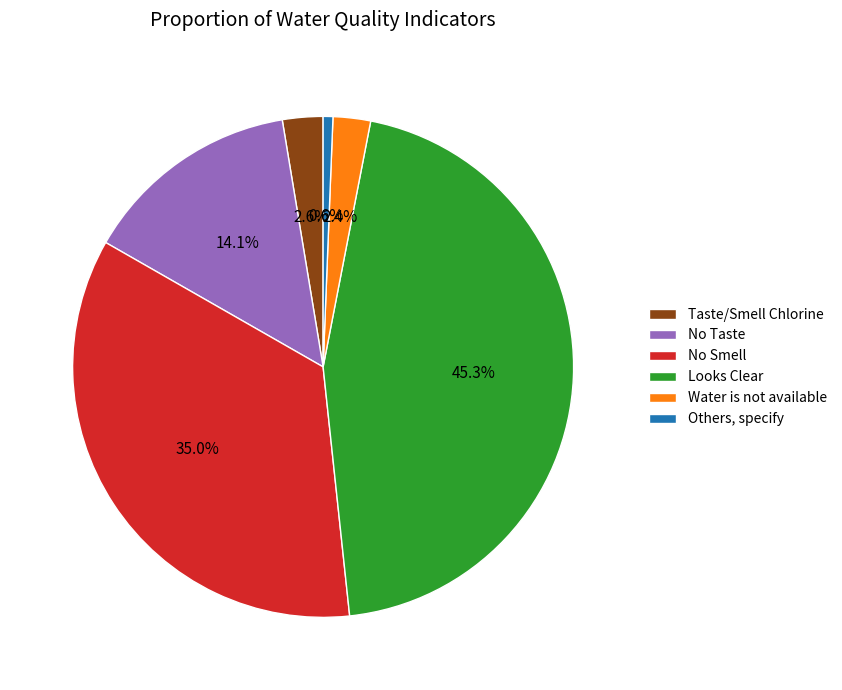

Which category has the smallest portion of the pie?

Others, specify